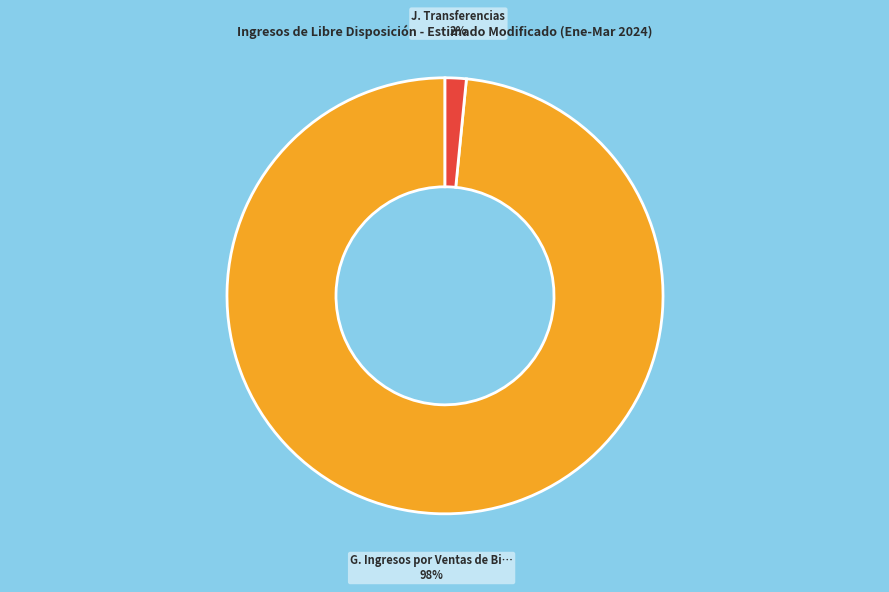

What is the largest slice in the pie chart?

G. Ingresos por Ventas de Bi…